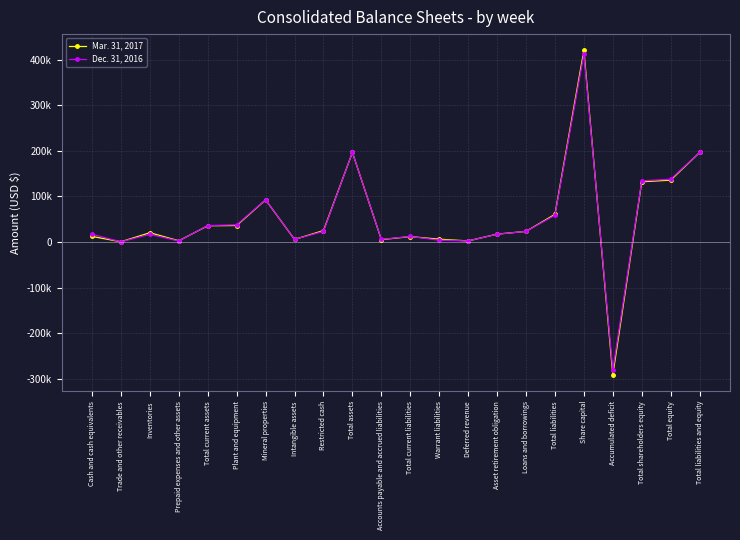

The Dec. 31, 2016 series shows 8609 at Asset retirement obligation. True or false?

False